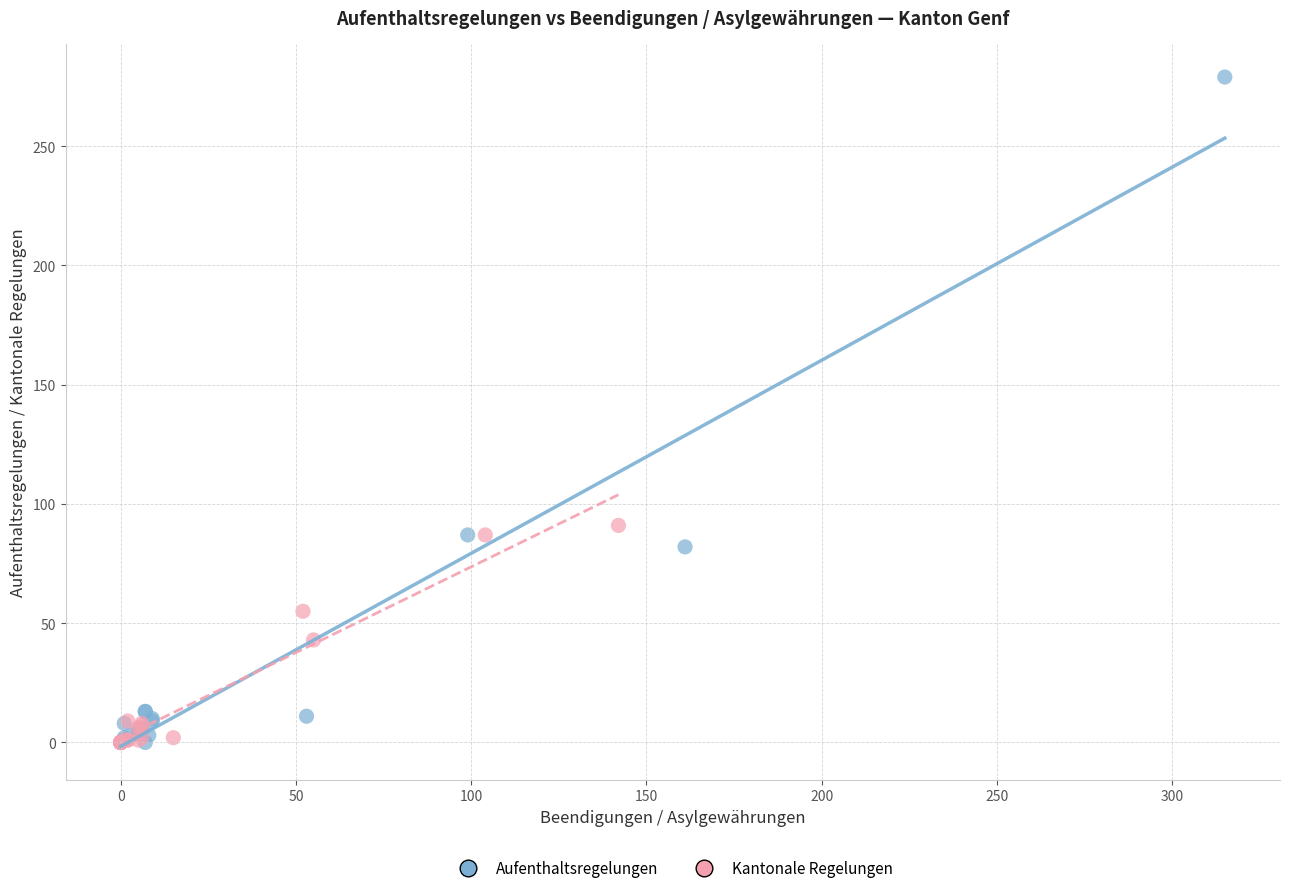

What are all the series names shown in the legend?

Aufenthaltsregelungen, Kantonale Regelungen